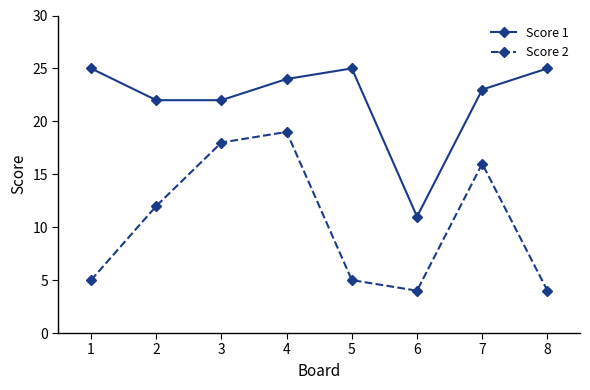

Which series has the largest total across all categories?

Score 1